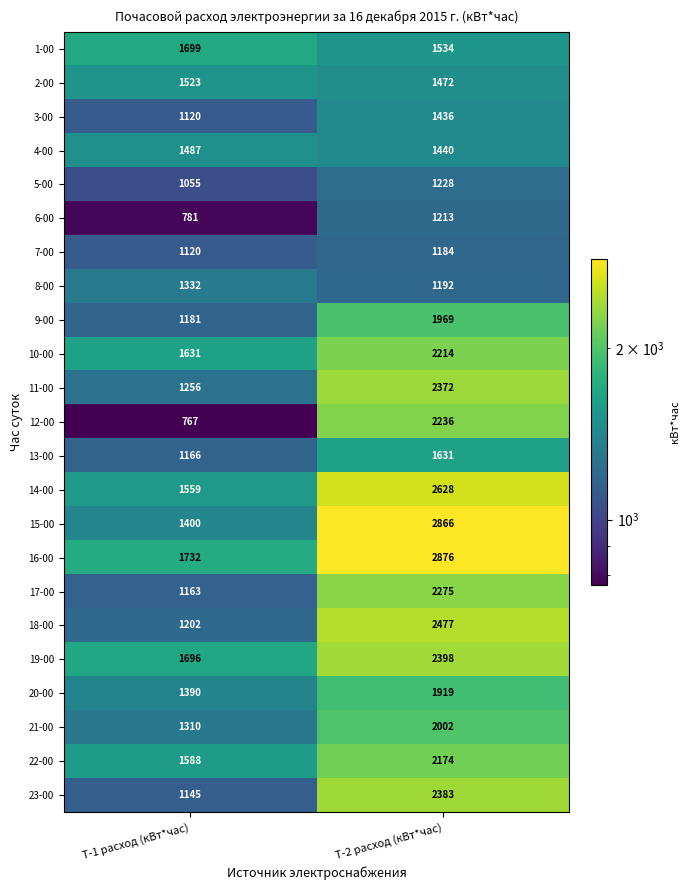

What is the sum of the 10-00 values at T-2 расход (кВт*час) and T-1 расход (кВт*час)?

3845